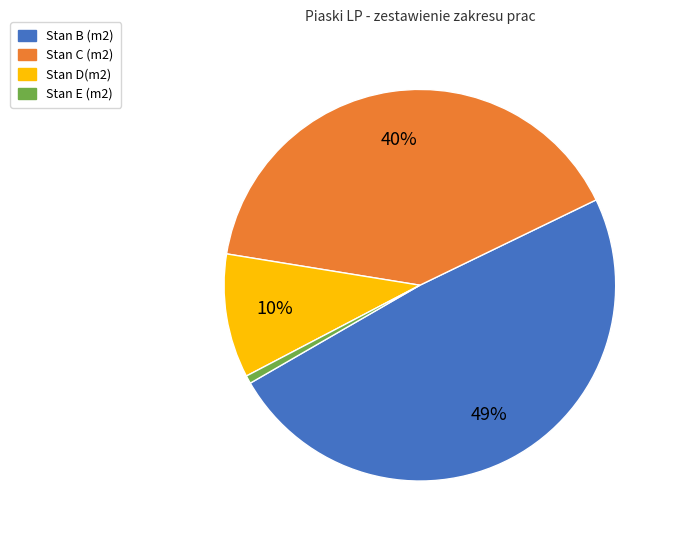

To the nearest percent, what is the difference between the largest and smallest slice percentages?

48%